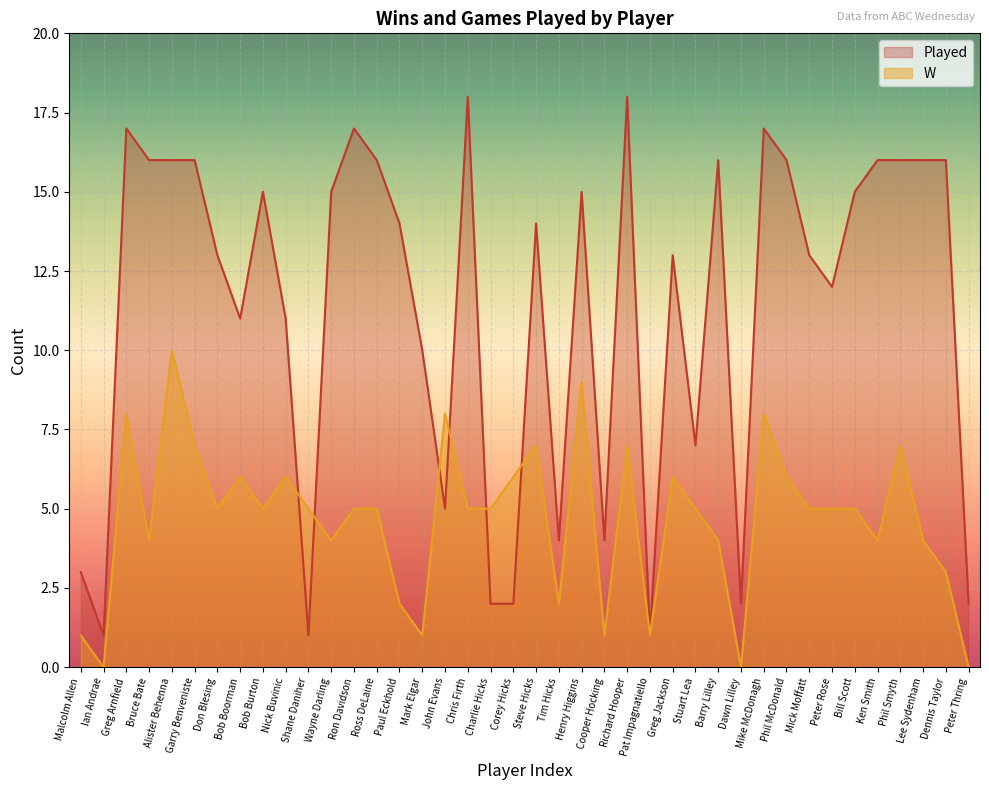

Where does the W series first go above 5?

Greg Arnfield